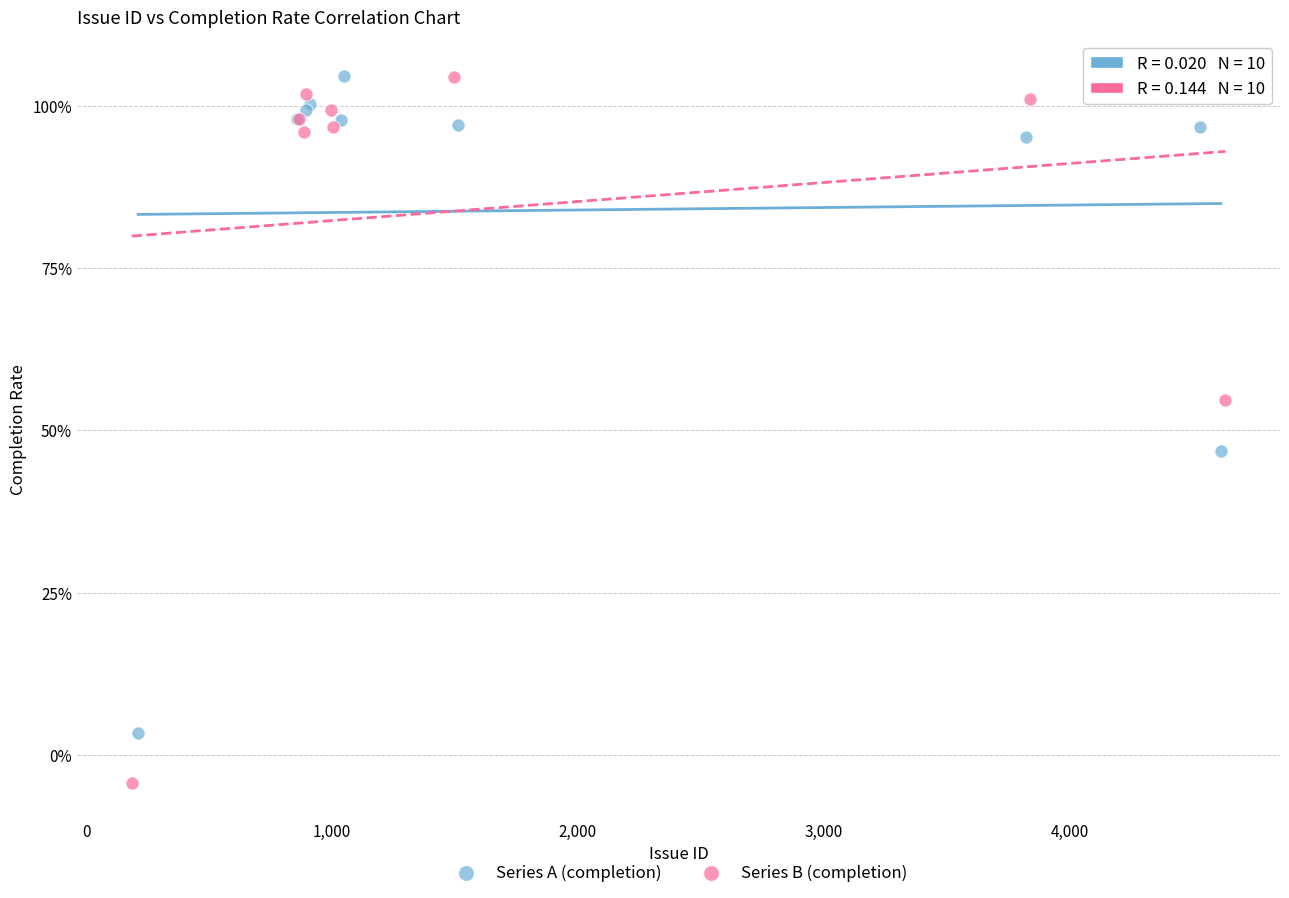

What are all the series names shown in the legend?

Series A (completion), Series B (completion)